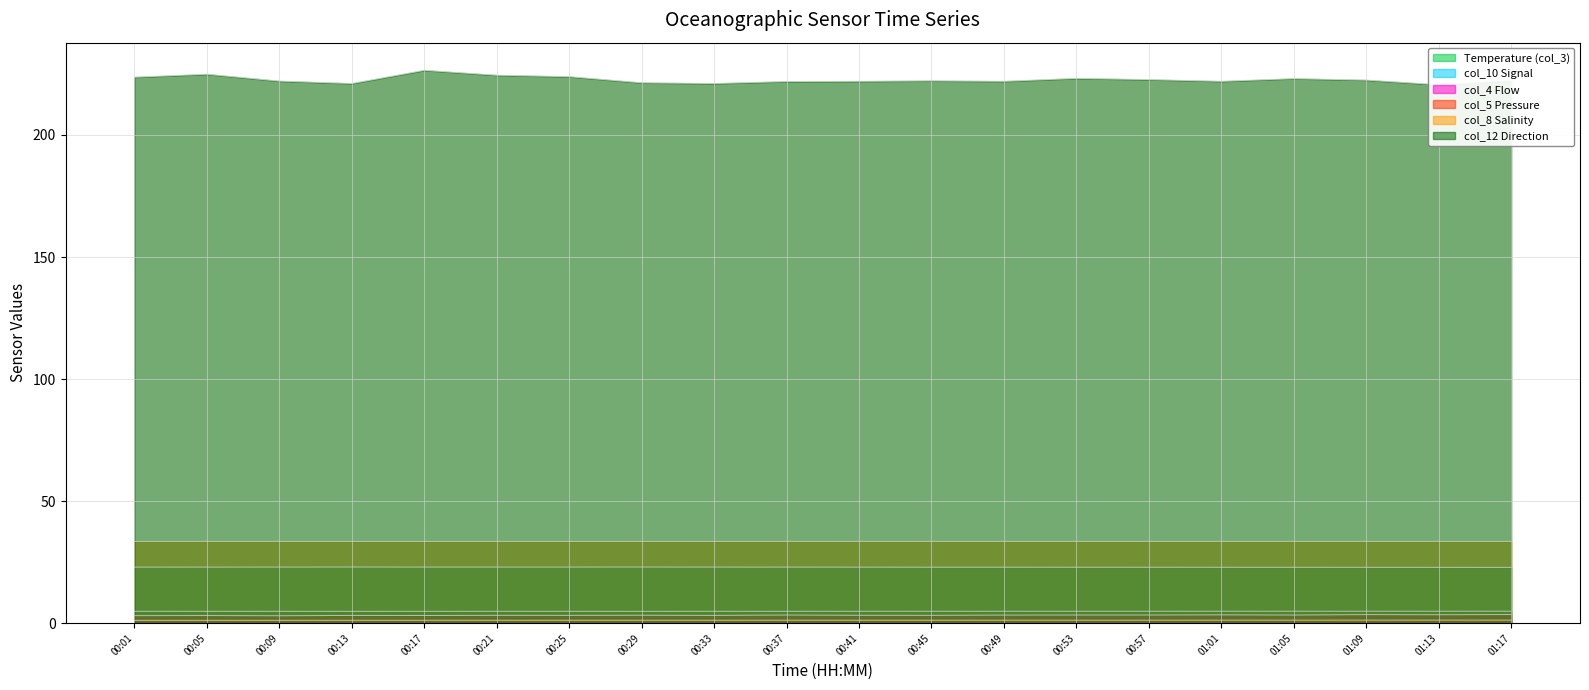

Where is the first local minimum for col_8 Salinity?

00:17